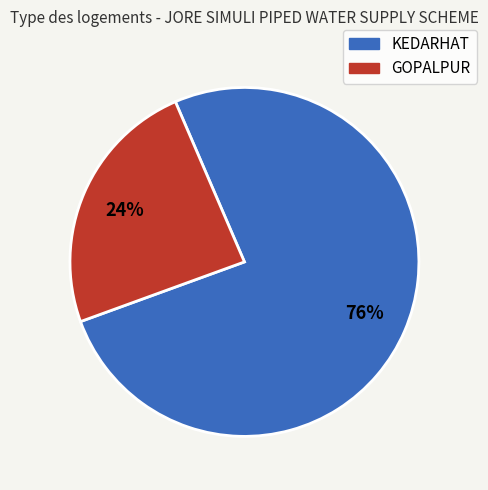

Is there any slice that represents more than half of the pie?

Yes